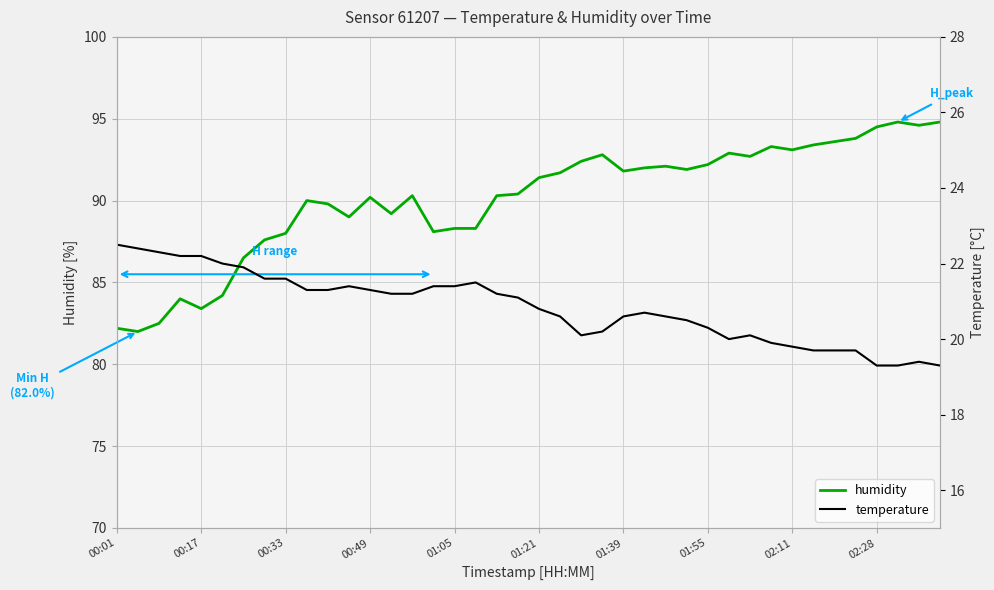

Reading right to left, what are all the values shown in this chart?

humidity: 94.8	94.6	94.8	94.5	93.8	93.6	93.4	93.1	93.3	92.7	92.9	92.2	91.9	92.1	92.0	91.8	92.8	92.4	91.7	91.4	90.4	90.3	88.3	88.3	88.1	90.3	89.2	90.2	89.0	89.8	90.0	88.0	87.6	86.5	84.2	83.4	84.0	82.5	82.0	82.2
temperature: 19.3	19.4	19.3	19.3	19.7	19.7	19.7	19.8	19.9	20.1	20.0	20.3	20.5	20.6	20.7	20.6	20.2	20.1	20.6	20.8	21.1	21.2	21.5	21.4	21.4	21.2	21.2	21.3	21.4	21.3	21.3	21.6	21.6	21.9	22.0	22.2	22.2	22.3	22.4	22.5